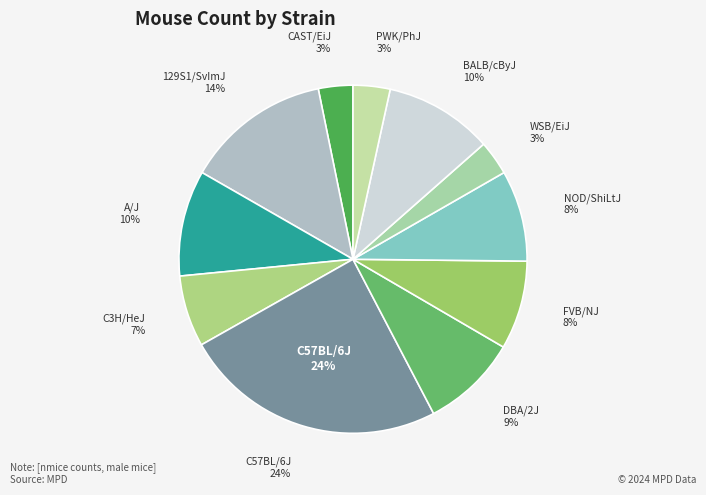

Which category has the smallest portion of the pie?

CAST/EiJ